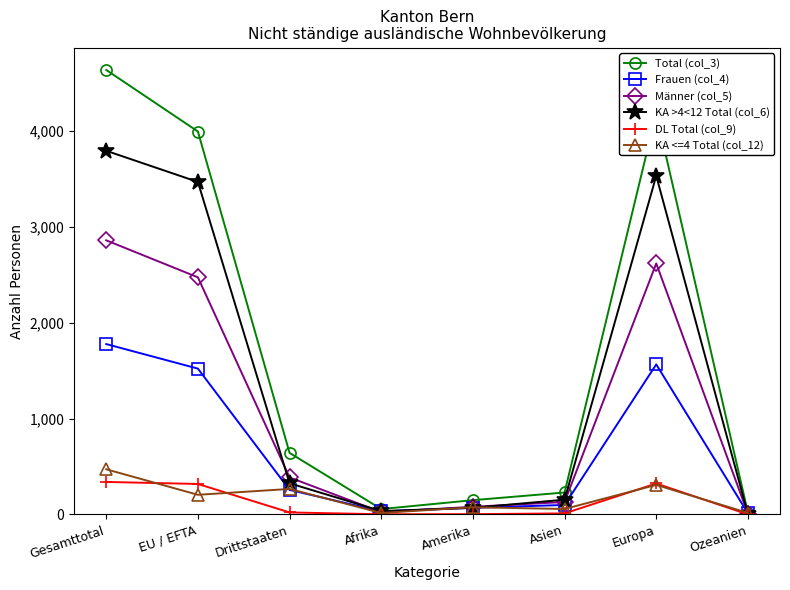

What is the difference between the maximum and minimum values in the Männer (col_5) series?

2852